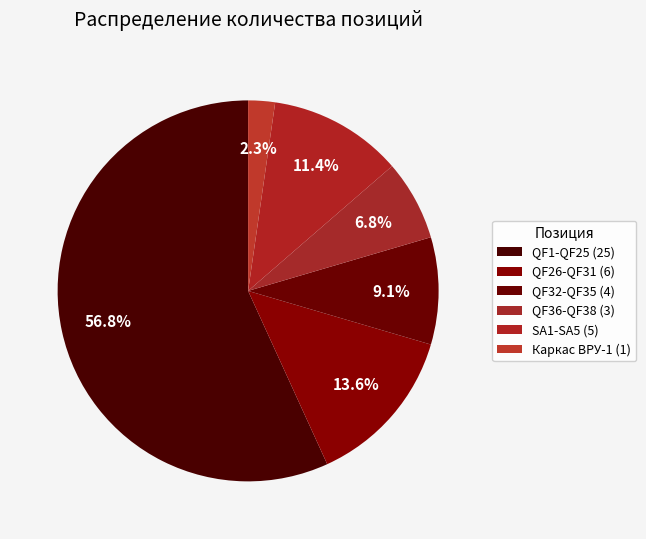

What percentage is the SA1-SA5 (5) slice, to the nearest percent?

11%